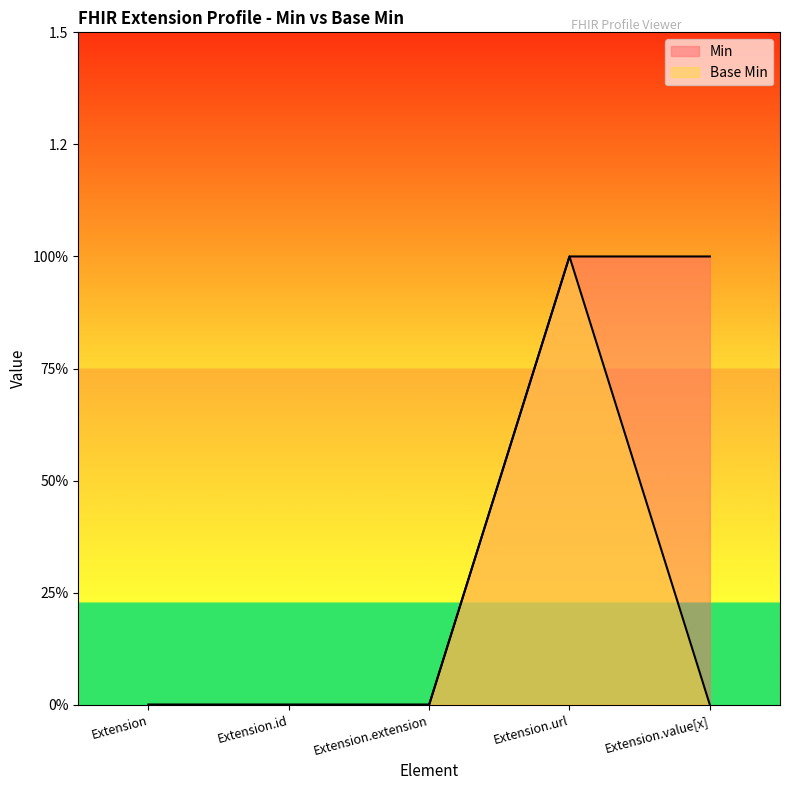

True or false: Min and Base Min intersect in this chart.

False